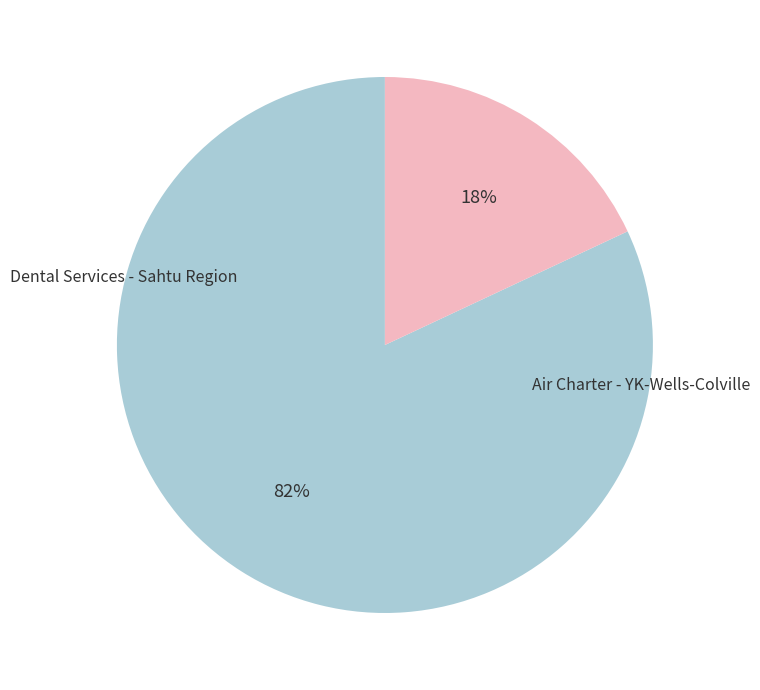

Is there any slice that represents more than half of the pie?

Yes